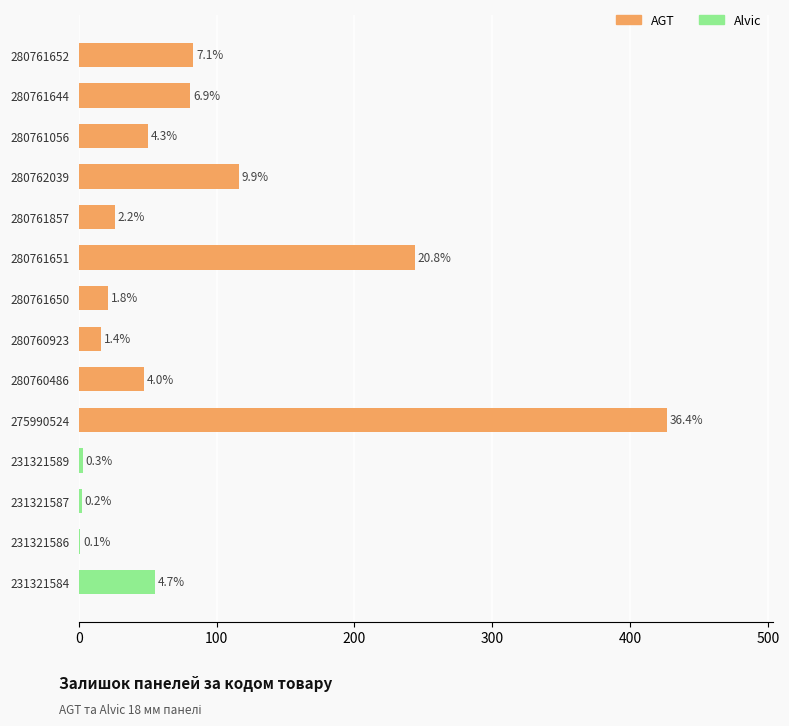

The chart shows a value of 0 at 231321586. True or false?

False